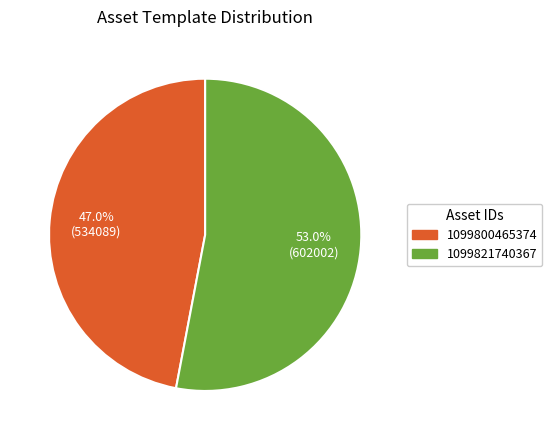

Count the number of slices in the pie.

2